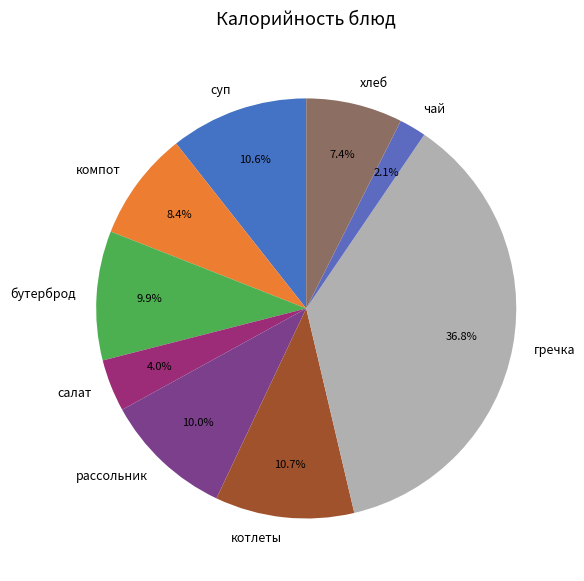

How many slices are in this pie chart?

9